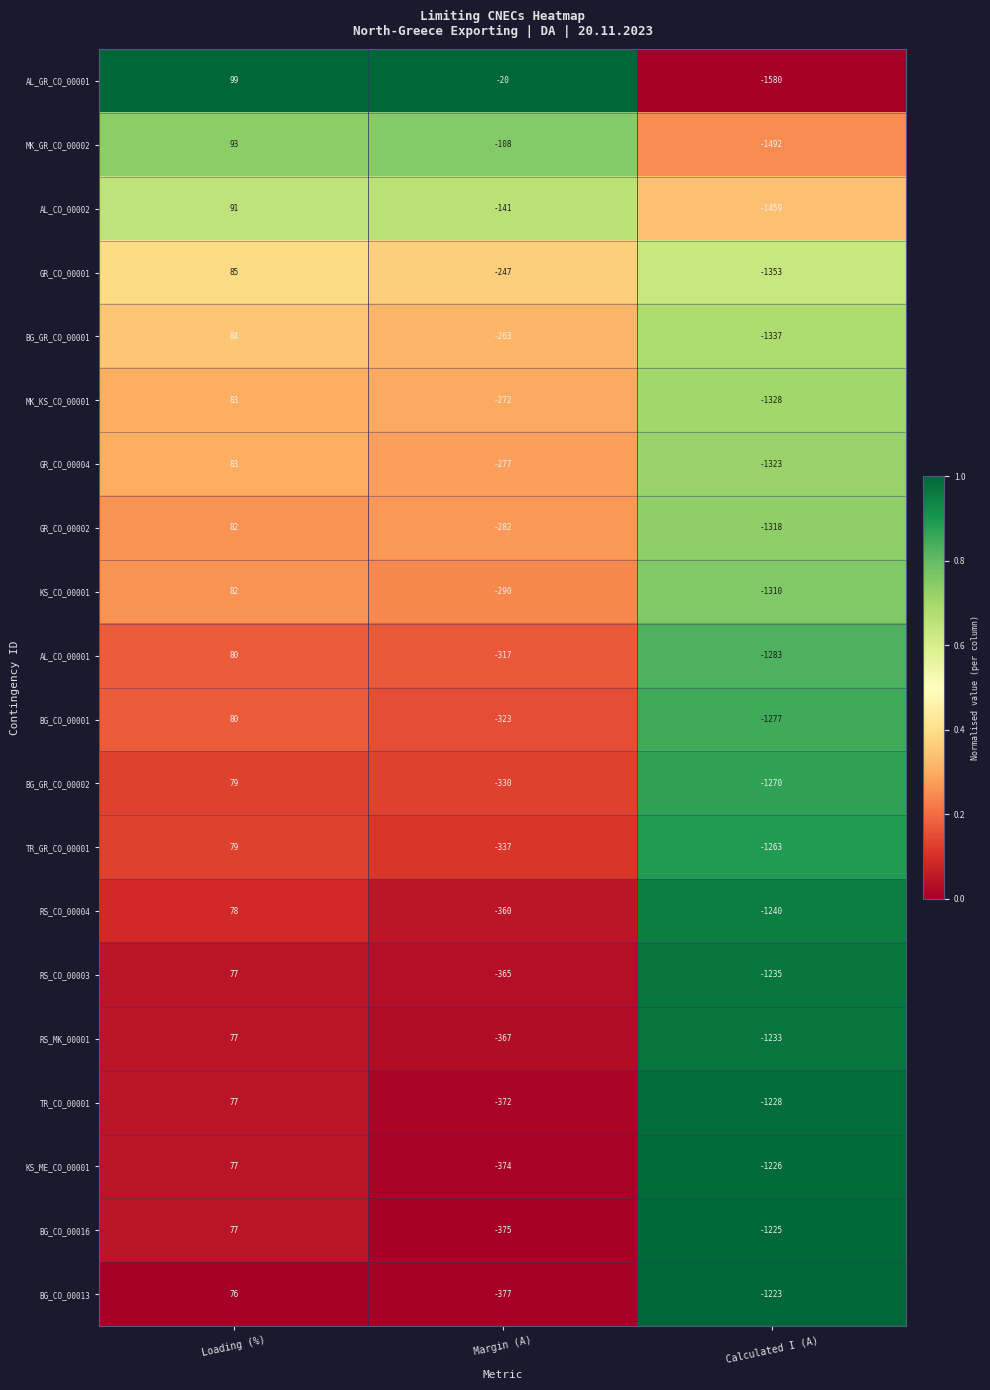

What is the difference between the maximum and minimum values in the AL_CO_00002 series?

1550